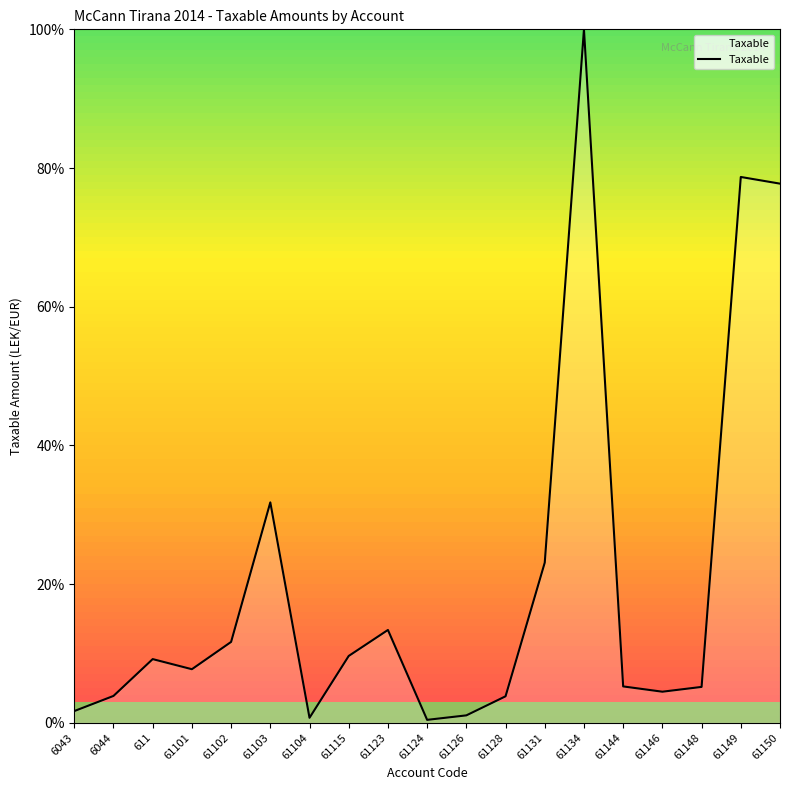

At which category does the chart reach its peak across all series?

61134